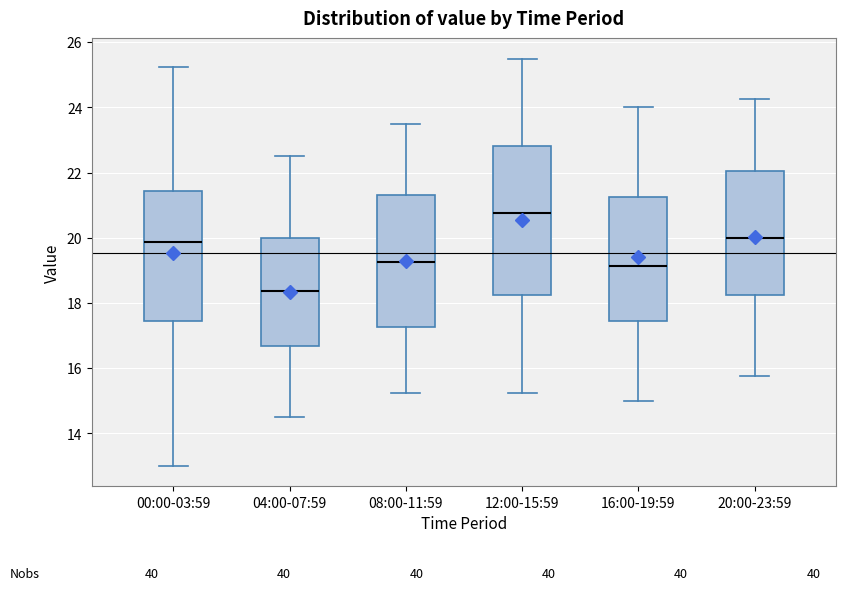

Reading left to right, transcribe this box plot: for each box, give where its median line is, the range the box spans, and where its two whiskers end, as read against the y-axis. The values are not printed on the chart, so give them approximately, as read against the axis.

00:00-03:59: median 19.8, box 17.4 to 21.4, whiskers 13.0 to 25.2
04:00-07:59: median 18.4, box 16.6 to 20.0, whiskers 14.6 to 22.6
08:00-11:59: median 19.2, box 17.2 to 21.4, whiskers 15.2 to 23.6
12:00-15:59: median 20.8, box 18.2 to 22.8, whiskers 15.2 to 25.6
16:00-19:59: median 19.2, box 17.4 to 21.2, whiskers 15.0 to 24.0
20:00-23:59: median 20.0, box 18.2 to 22.0, whiskers 15.8 to 24.2